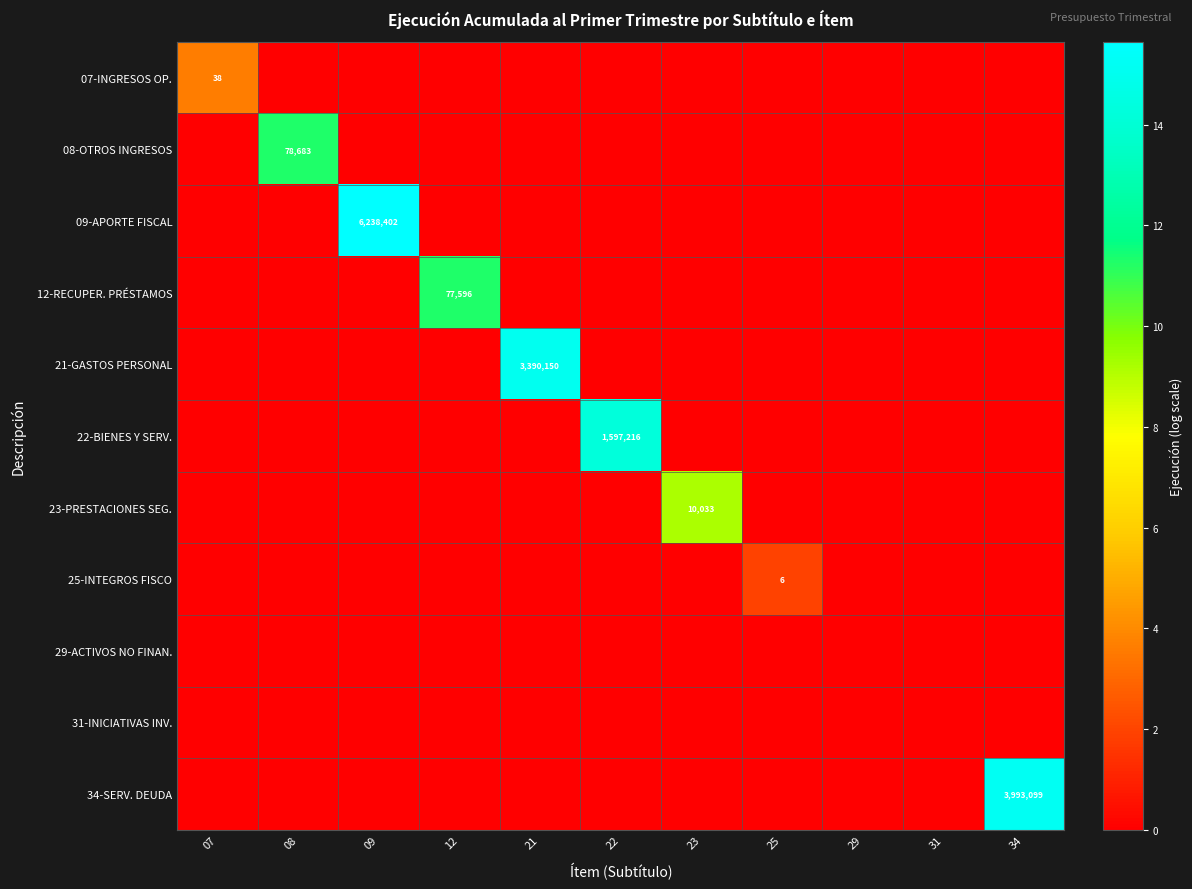

The value of 25-INTEGROS FISCO at 29 is 0.0. True or false?

True